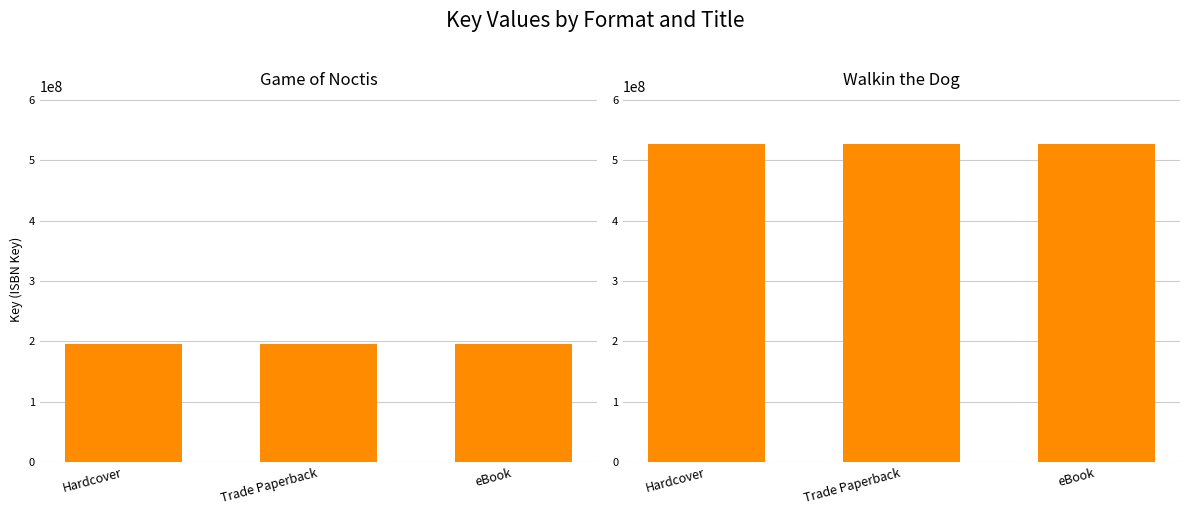

Is it true that Walkin the Dog equals 527353060 at Trade Paperback?

True